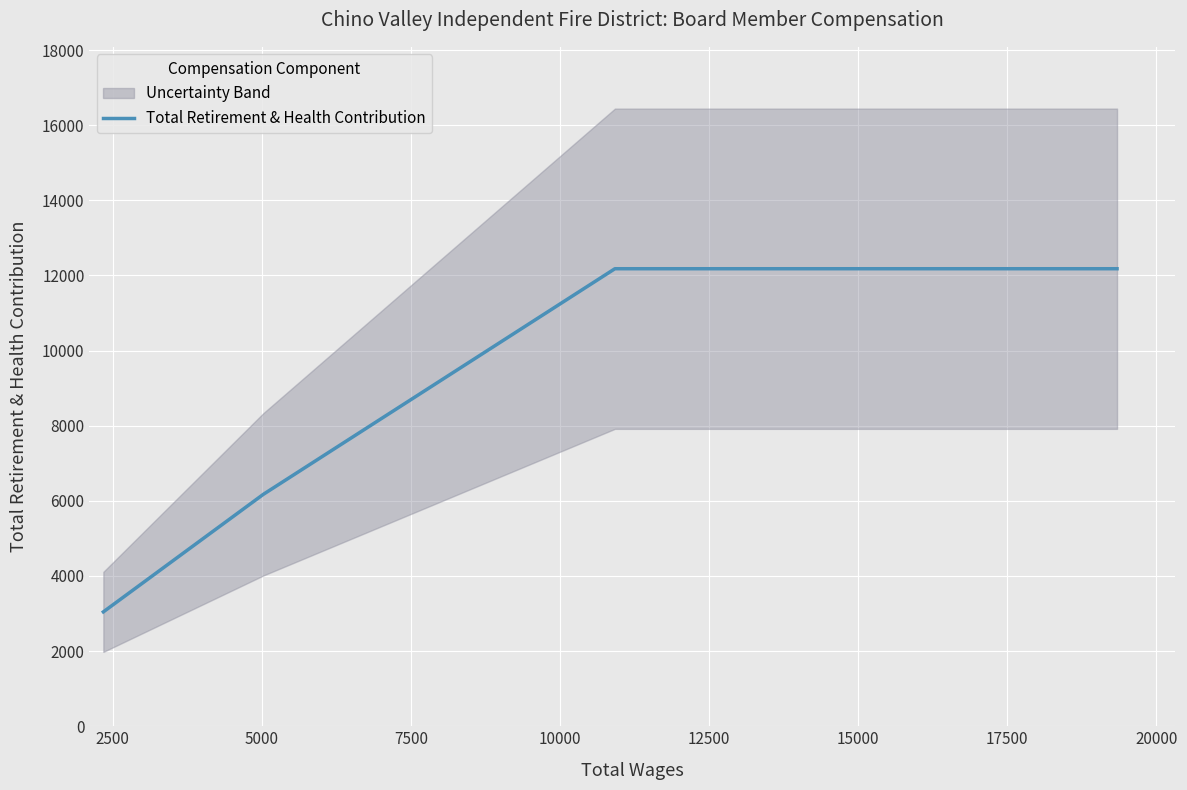

What is the maximum value for Total Retirement & Health Contribution?

12180